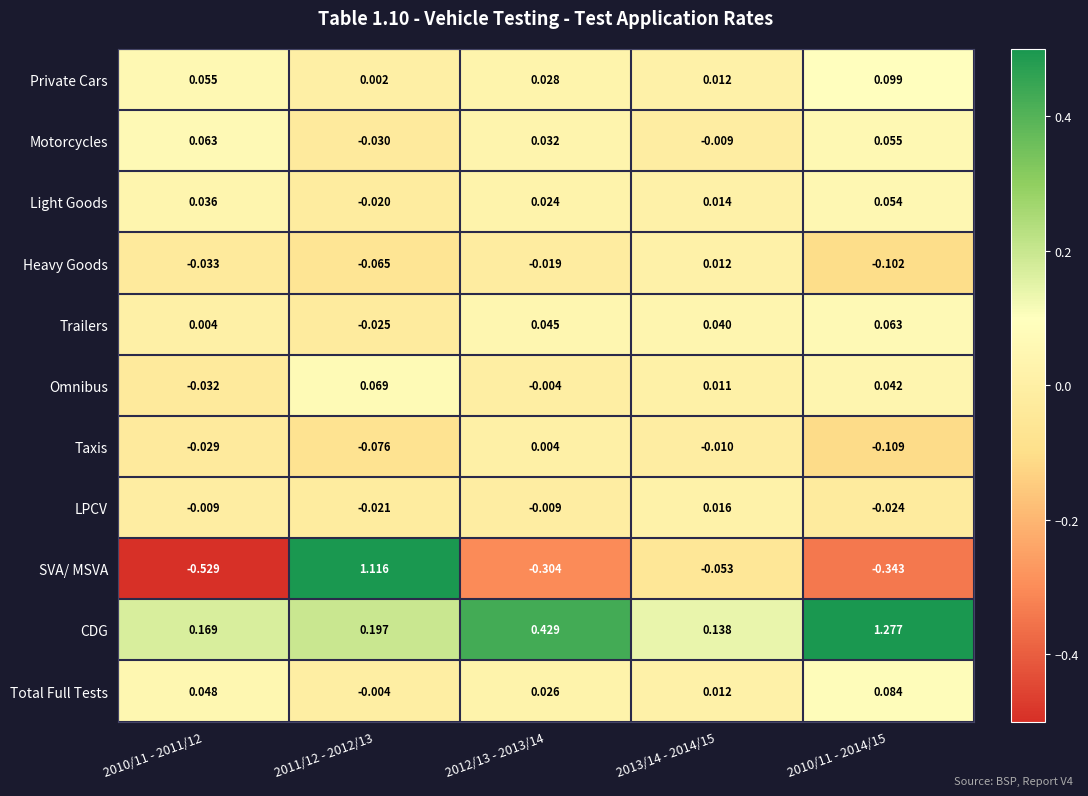

Which series has the widest spread of values?

SVA/ MSVA